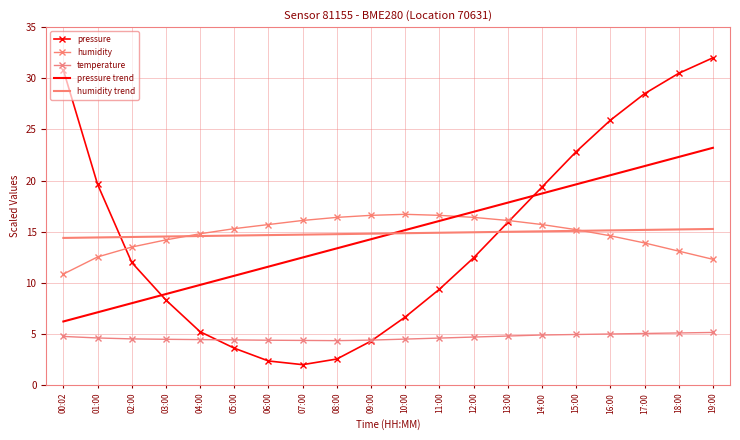

What is the difference between the maximum and minimum values in the humidity trend series?

0.9